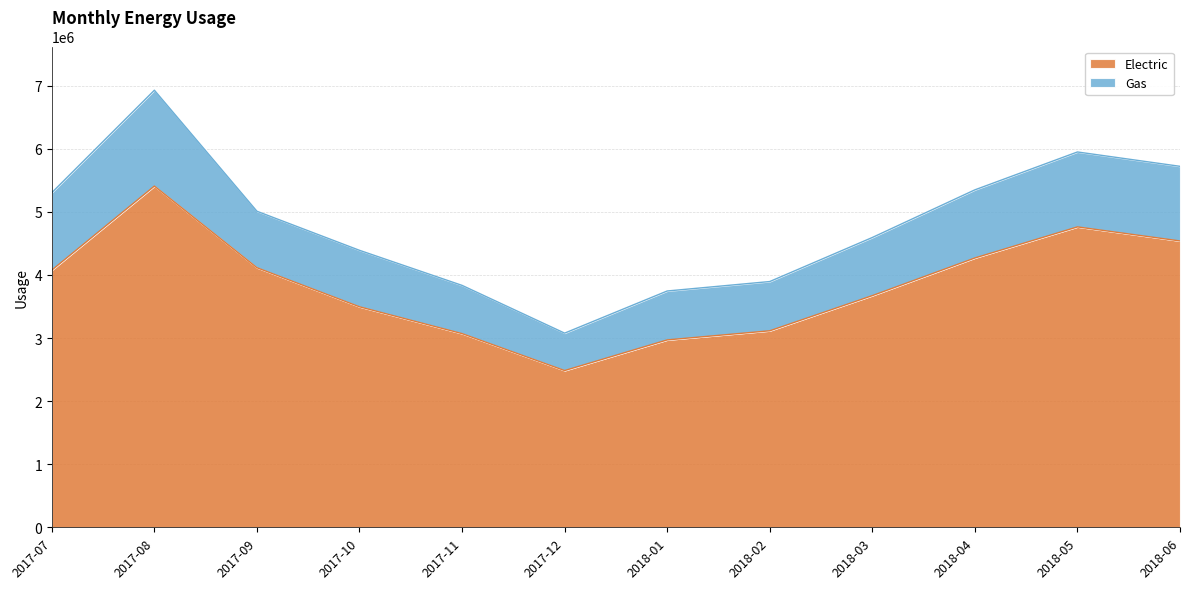

List the labels in order of value, largest first.

2017-08, 2018-05, 2018-06, 2018-04, 2017-09, 2017-07, 2018-03, 2017-10, 2018-02, 2017-11, 2018-01, 2017-12